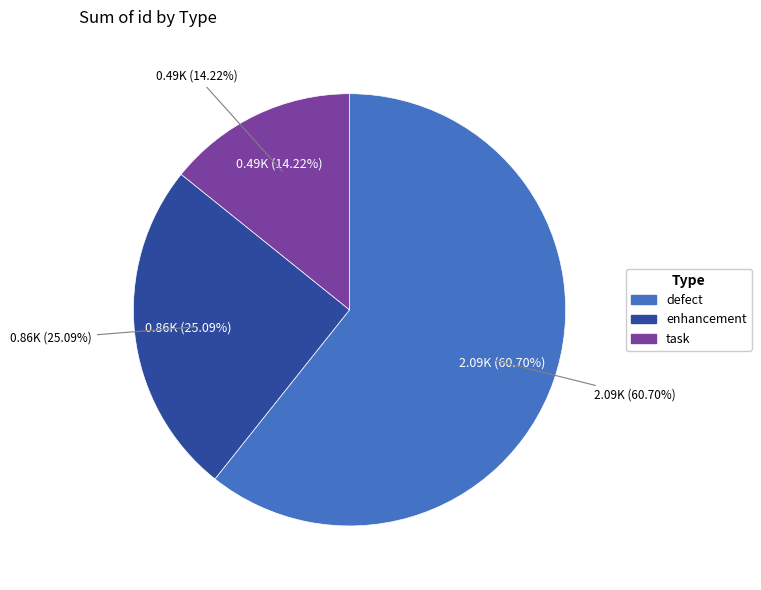

Do Replace _make_safe by functools.wraps and release notes for 0.3.1 need to be written together represent more than half of the pie?

No